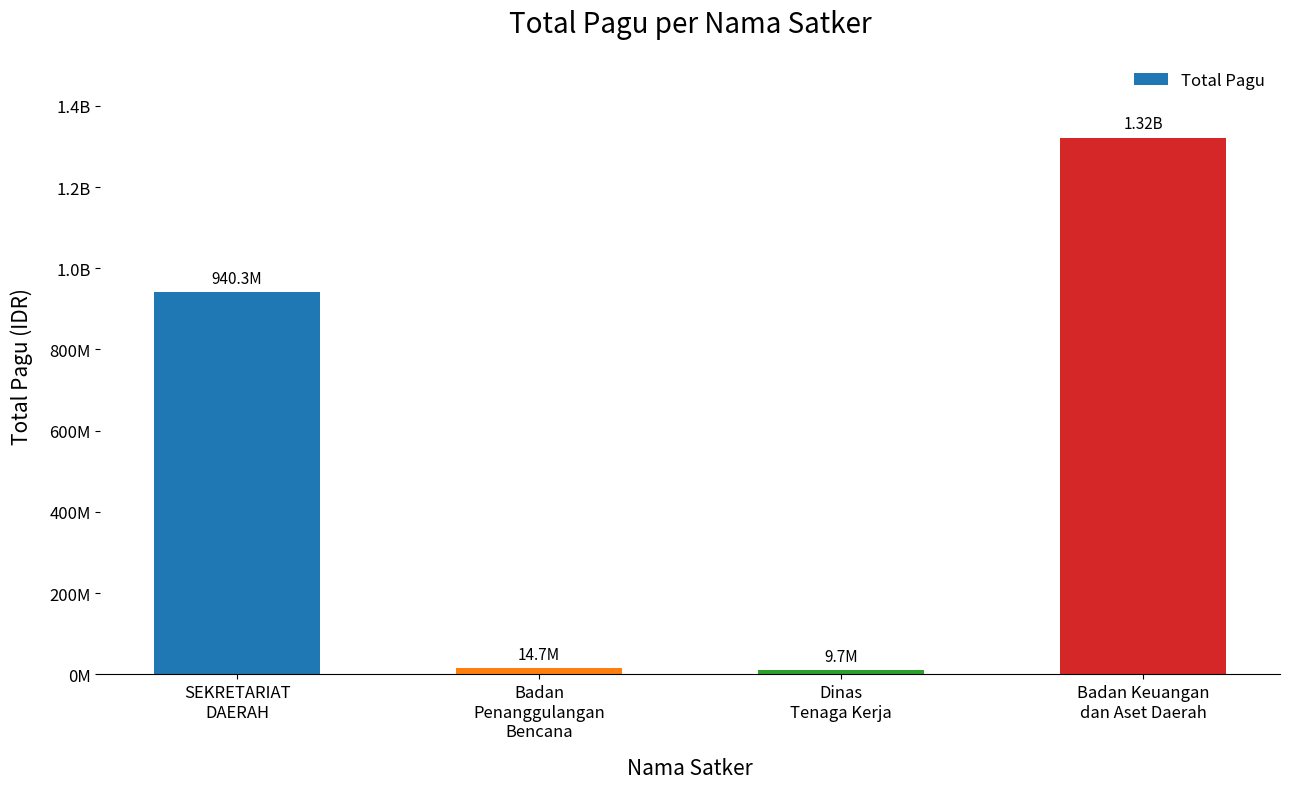

Does the chart contain any negative values?

No